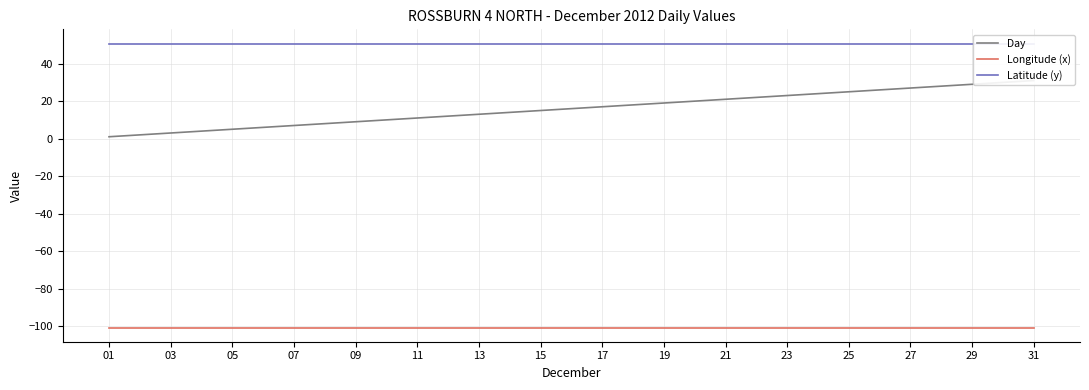

Is it true that Day equals 1.6 at 01?

False